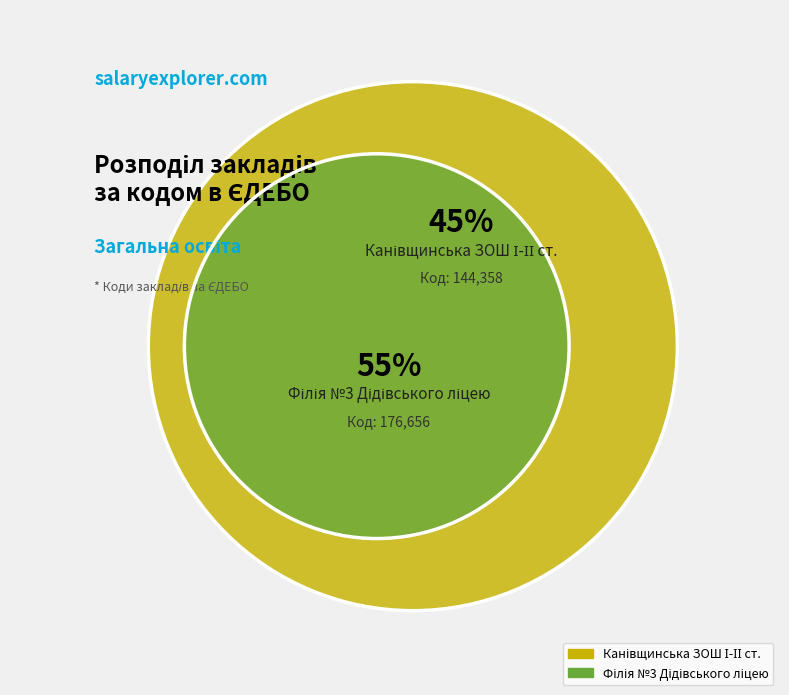

Is Філія №3 Дідівського ліцею the majority of the pie?

Yes